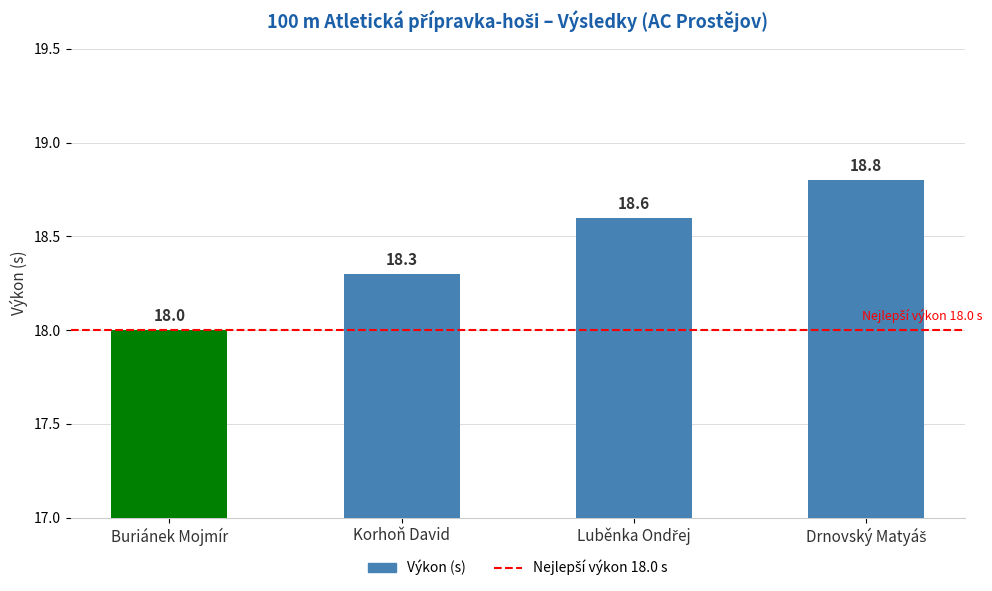

At which category does the chart reach its minimum across all series?

Buriánek Mojmír